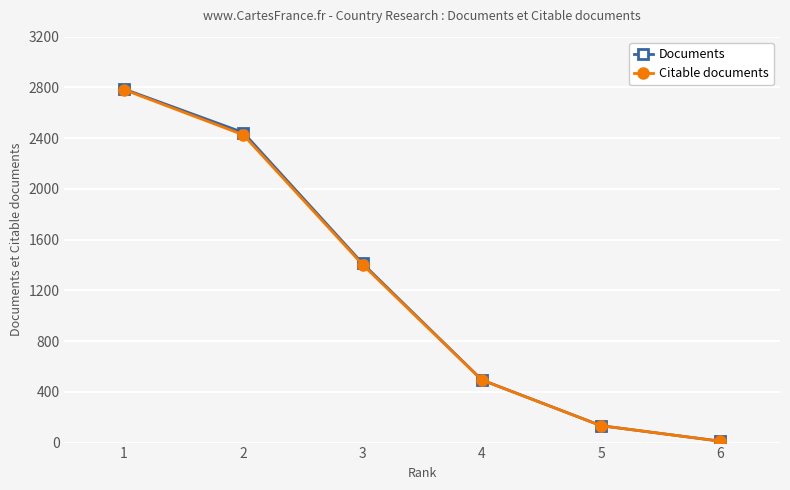

Between 1 and 6, which series saw the biggest shift?

Documents